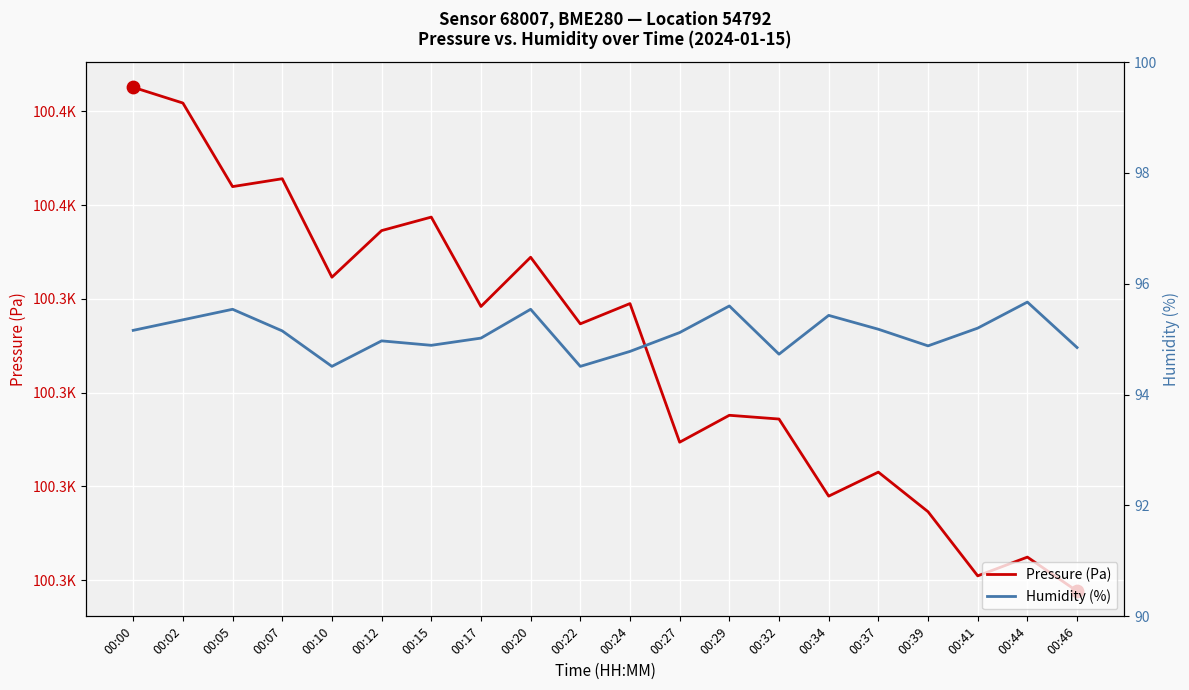

Is the value of Pressure (Pa) at 00:17 greater than the value of Humidity (%) at 00:02?

Yes